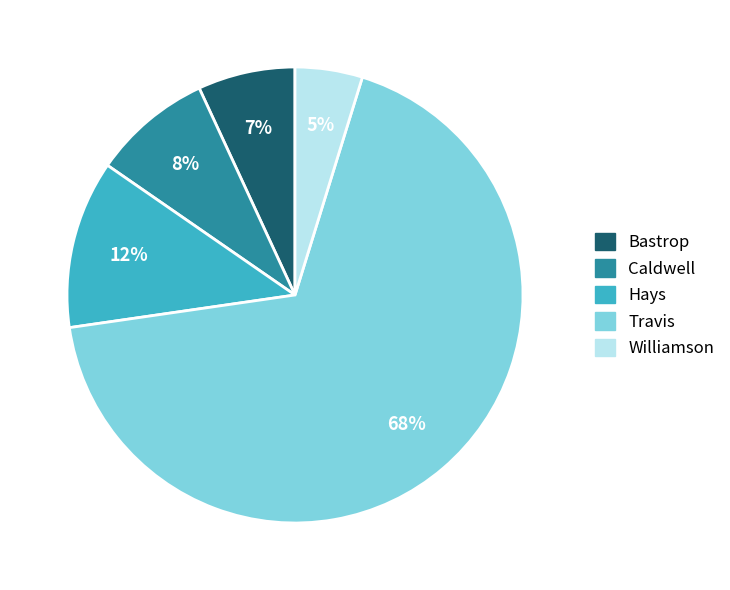

Is there a majority slice in this chart?

Yes